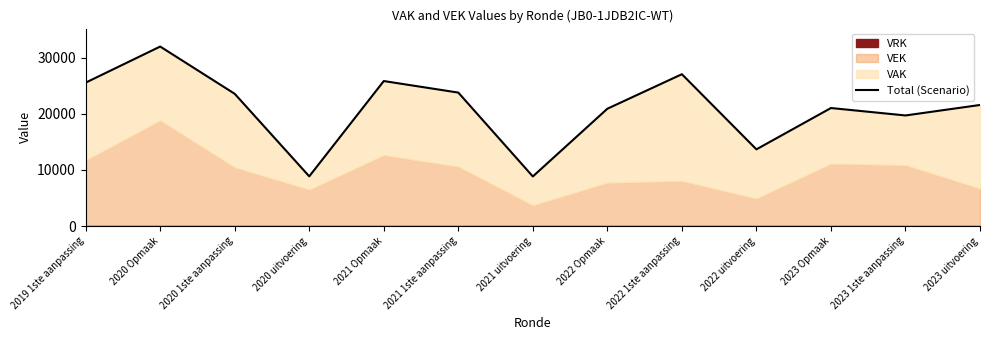

At which label is the value closest to 20400?

2022 Opmaak